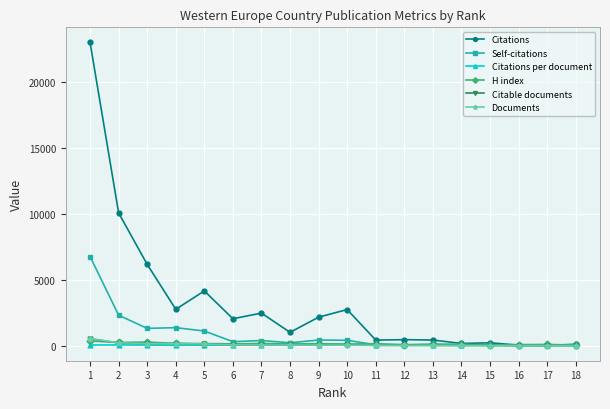

Where is Citations nearest to the value 11513?

2